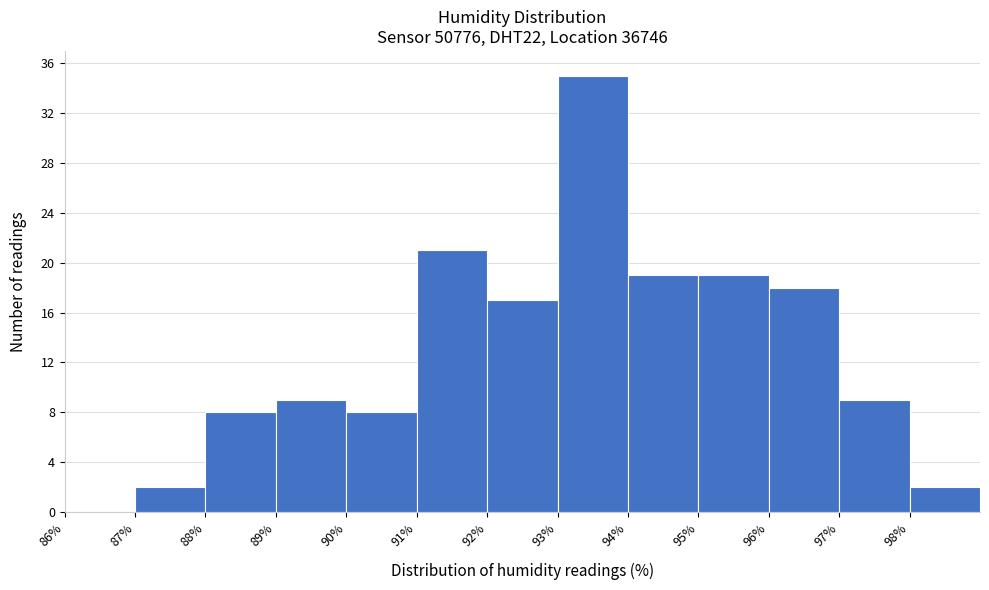

Which range on the x-axis has the tallest bar?

93 to 94